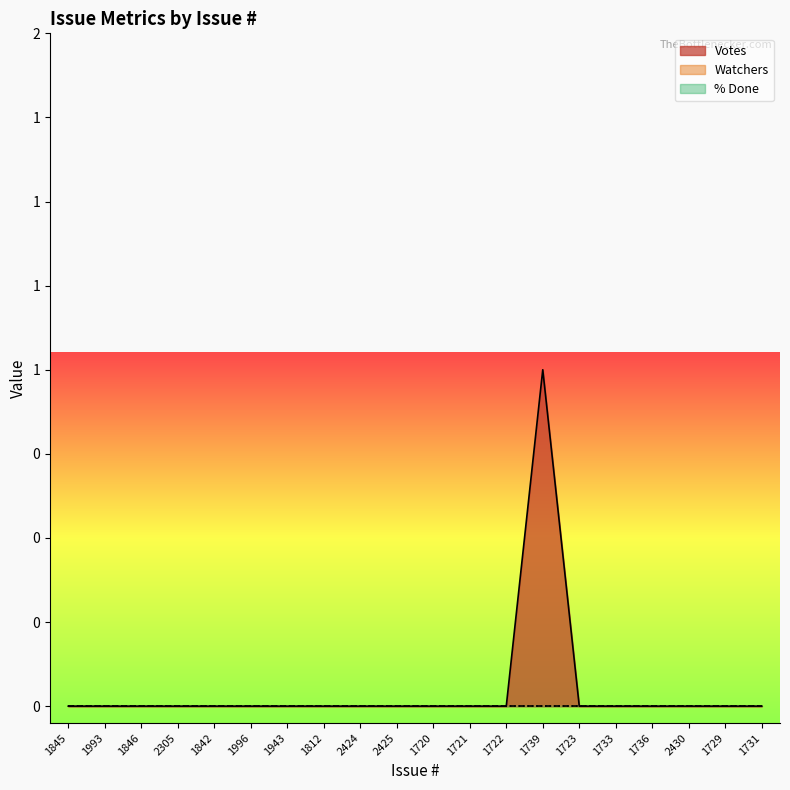

How many values in the Votes series exceed 0?

1